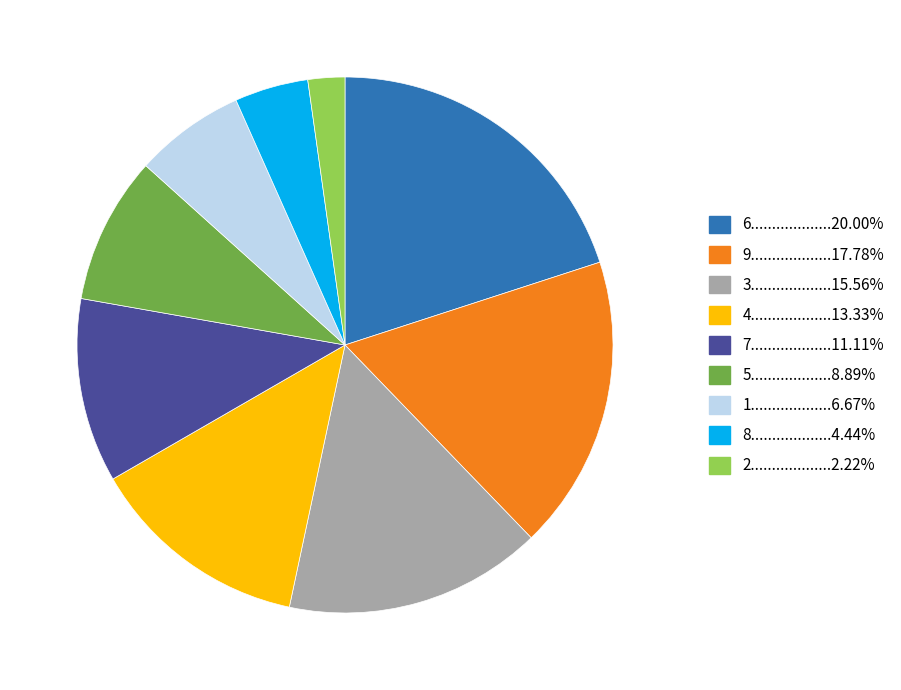

Does any single category account for the majority?

No